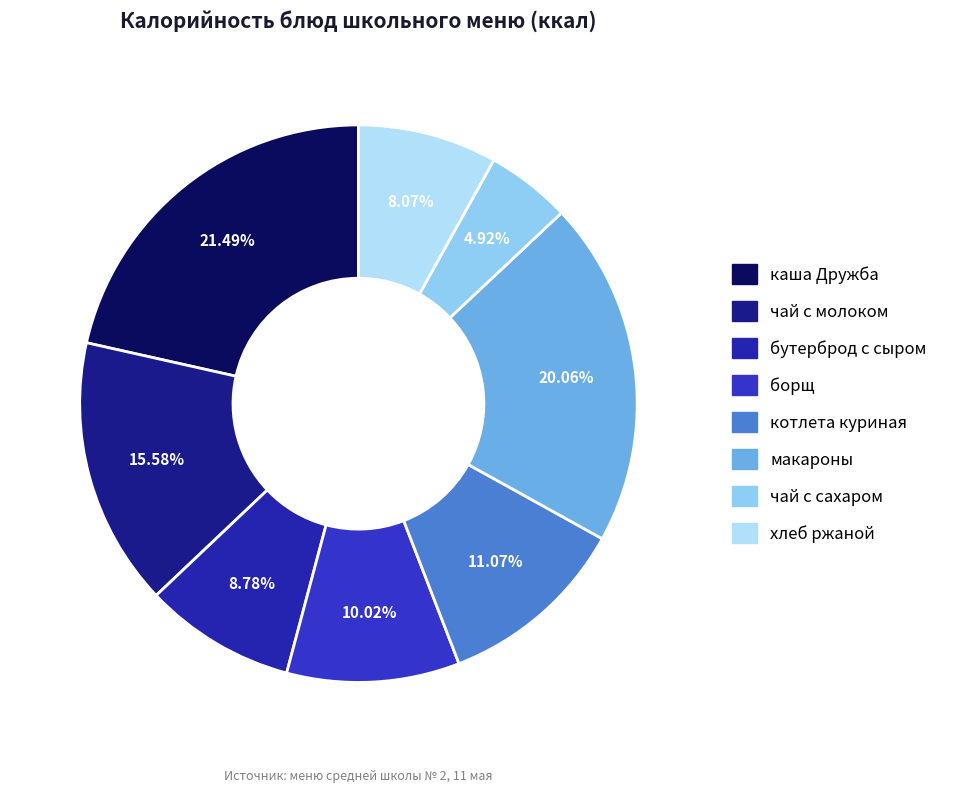

Rank the categories by value from lowest to highest.

чай с сахаром, хлеб ржаной, бутерброд с сыром, борщ из свежей капусты, котлета куриная, чай с сахаром с молоком, макароны отварные, каша молочная вязкая Дружба